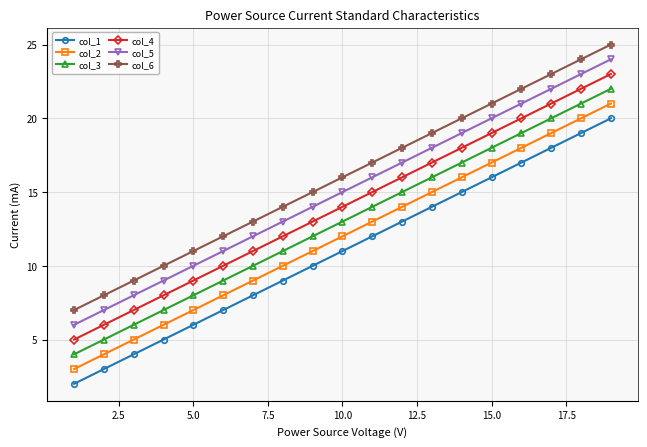

List the series in order of their overall mean, highest first.

col_6, col_5, col_4, col_3, col_2, col_1